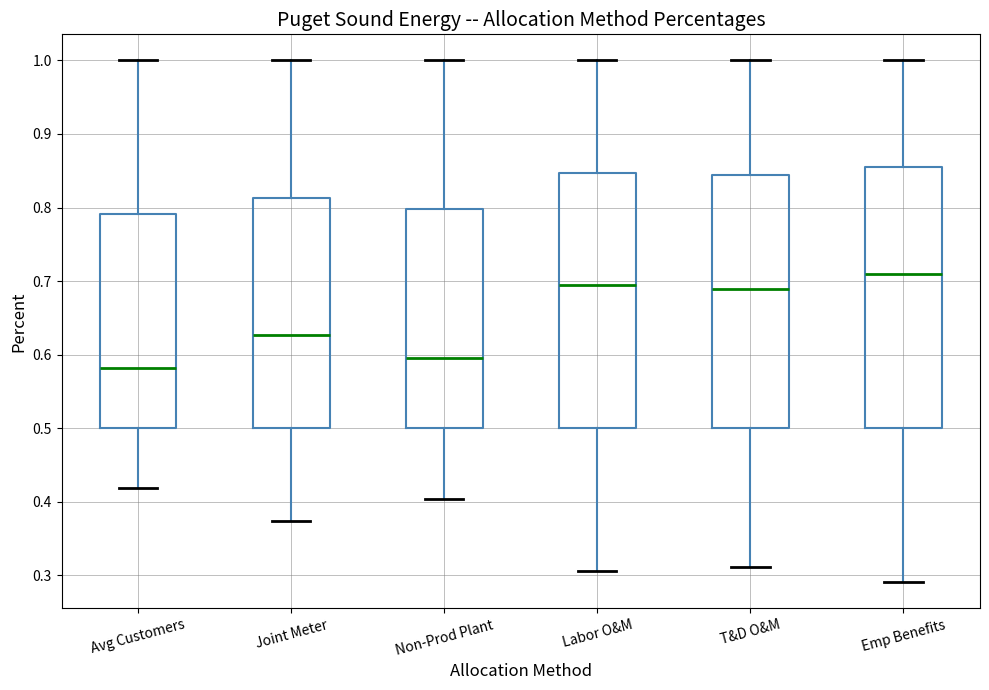

Reading left to right, read every box against the y-axis: the position of its median line, the range the box covers, and the ends of its whiskers. The values are not printed on the chart, so give them approximately, as read against the axis.

Avg Customers: median 0.58, box 0.50 to 0.79, whiskers 0.42 to 1.00
Joint Meter: median 0.63, box 0.50 to 0.81, whiskers 0.37 to 1.00
Non-Prod Plant: median 0.60, box 0.50 to 0.80, whiskers 0.40 to 1.00
Labor O&M: median 0.69, box 0.50 to 0.85, whiskers 0.31 to 1.00
T&D O&M: median 0.69, box 0.50 to 0.84, whiskers 0.31 to 1.00
Emp Benefits: median 0.71, box 0.50 to 0.85, whiskers 0.29 to 1.00